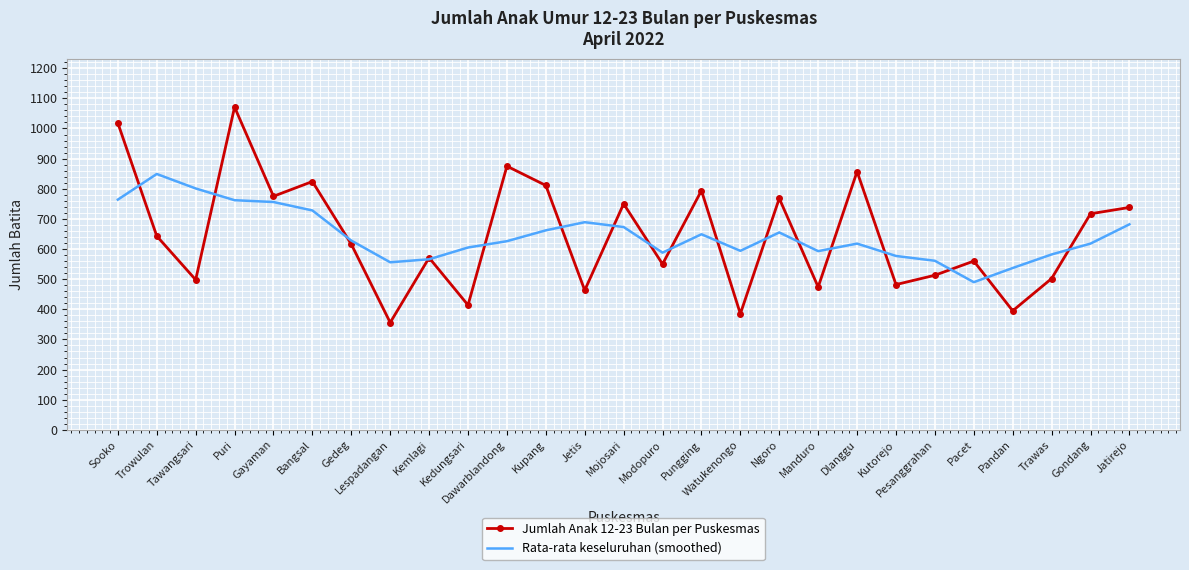

What is the total value across all series at Modopuro?

1138